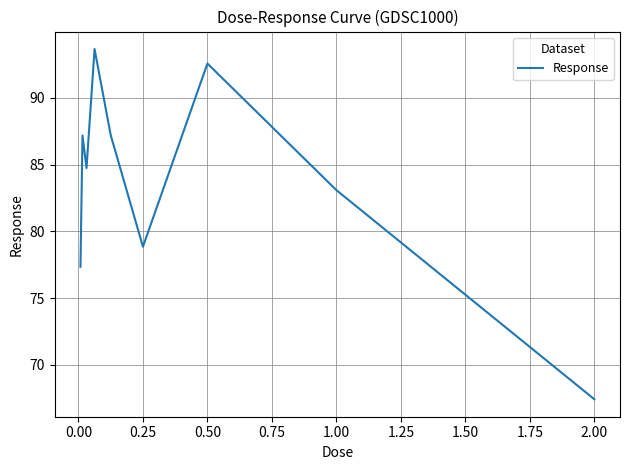

What is the difference between the maximum and minimum values?

26.2